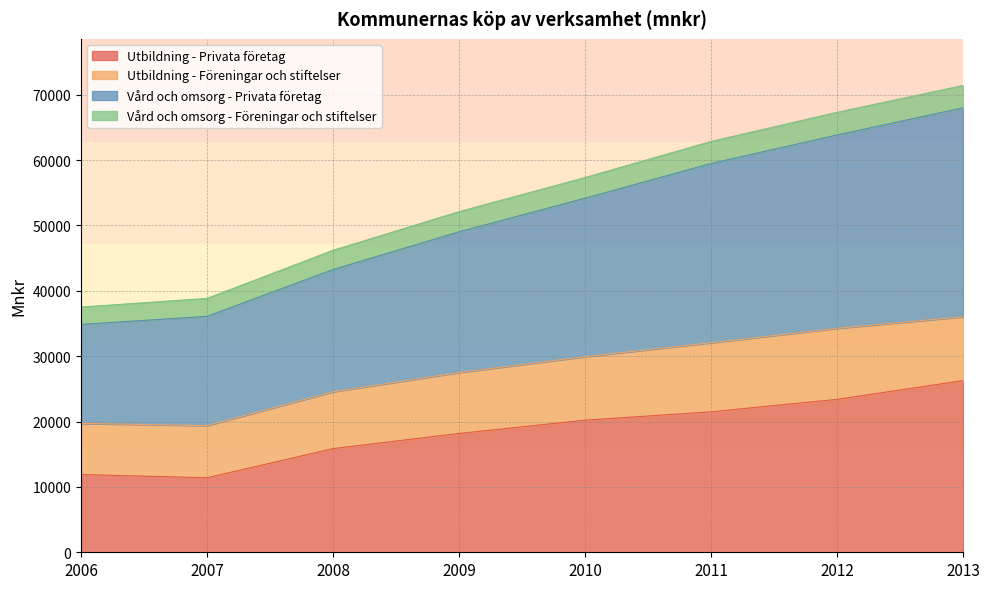

What is the value of the Vård och omsorg - Privata företag point at the 6th from the left?

59472